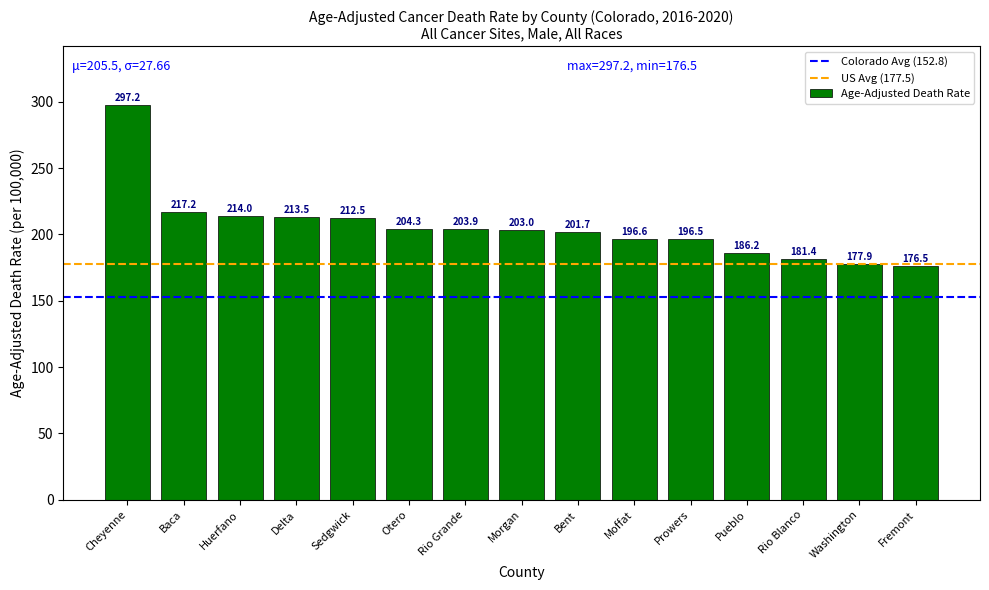

What is the minimum value shown in the chart?

176.5